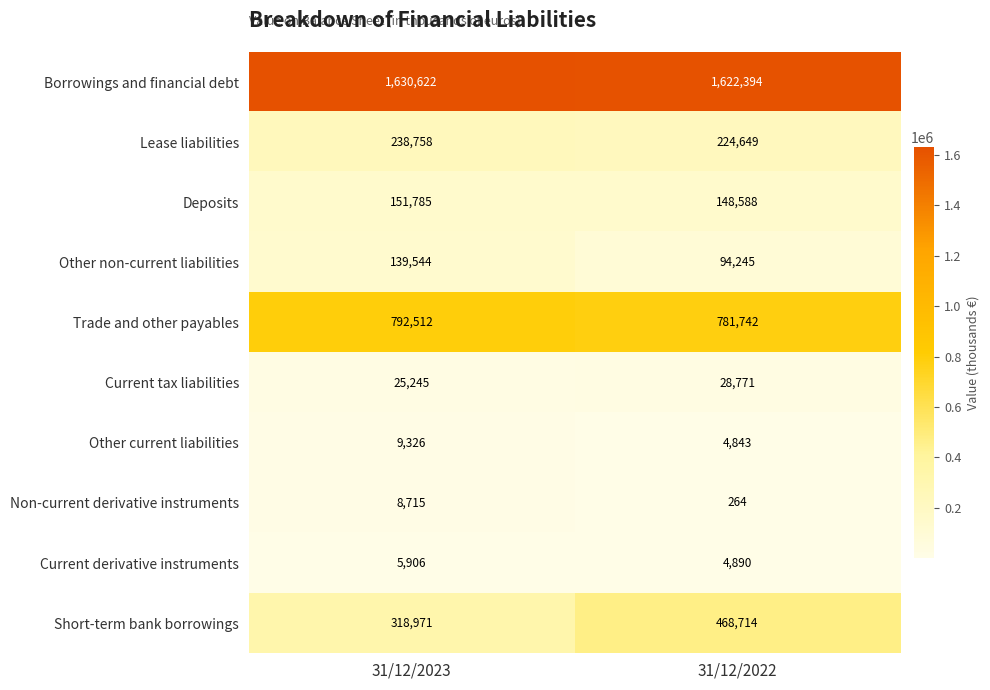

Reading right to left, list all the values displayed in this chart.

Borrowings and financial debt: 31/12/2022=1622394	31/12/2023=1630622
Lease liabilities: 31/12/2022=224649	31/12/2023=238758
Deposits: 31/12/2022=148588	31/12/2023=151785
Other non-current liabilities: 31/12/2022=94245	31/12/2023=139544
Trade and other payables: 31/12/2022=781742	31/12/2023=792512
Current tax liabilities: 31/12/2022=28771	31/12/2023=25245
Other current liabilities: 31/12/2022=4843	31/12/2023=9326
Non-current derivative instruments: 31/12/2022=264	31/12/2023=8715
Current derivative instruments: 31/12/2022=4890	31/12/2023=5906
Short-term bank borrowings: 31/12/2022=468714	31/12/2023=318971